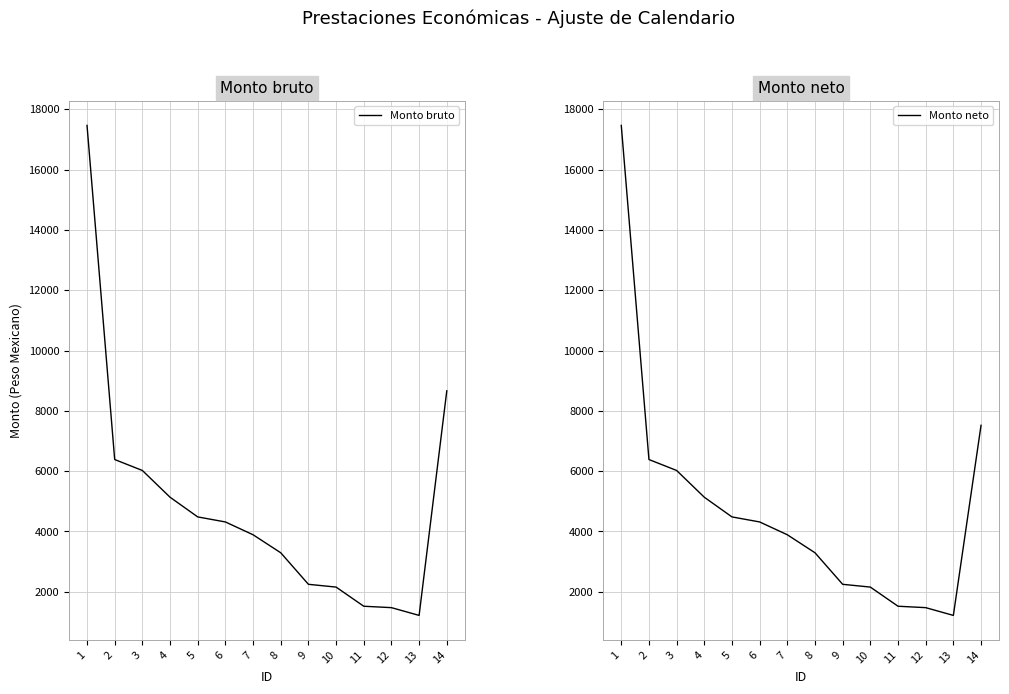

At which label does Monto neto first exceed 4315?

1